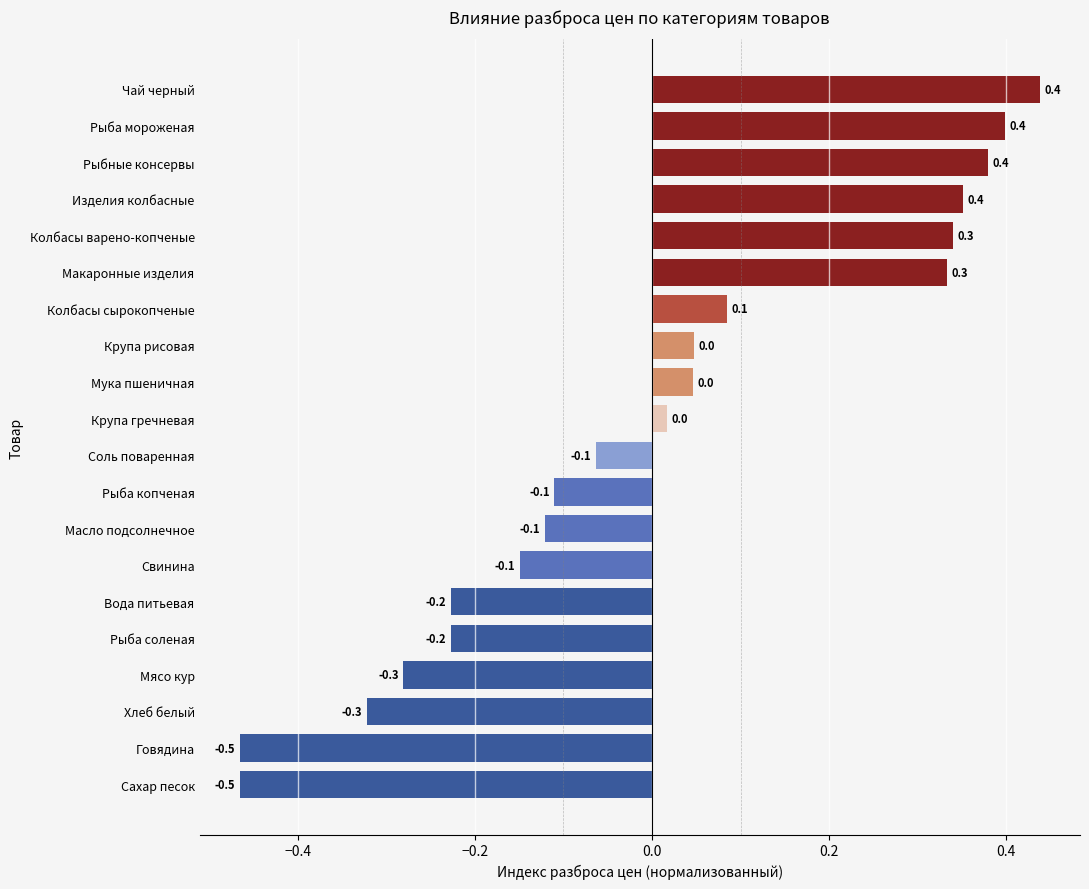

What is the difference between the maximum and second lowest values?

0.9